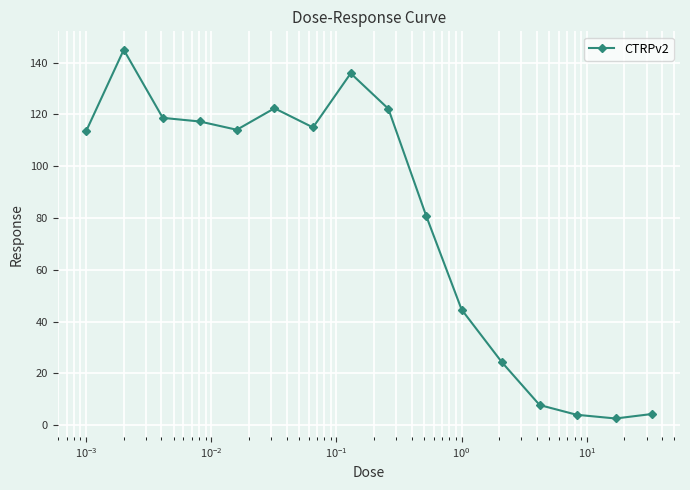

True or false: the data has more than 2 interior local peaks.

True